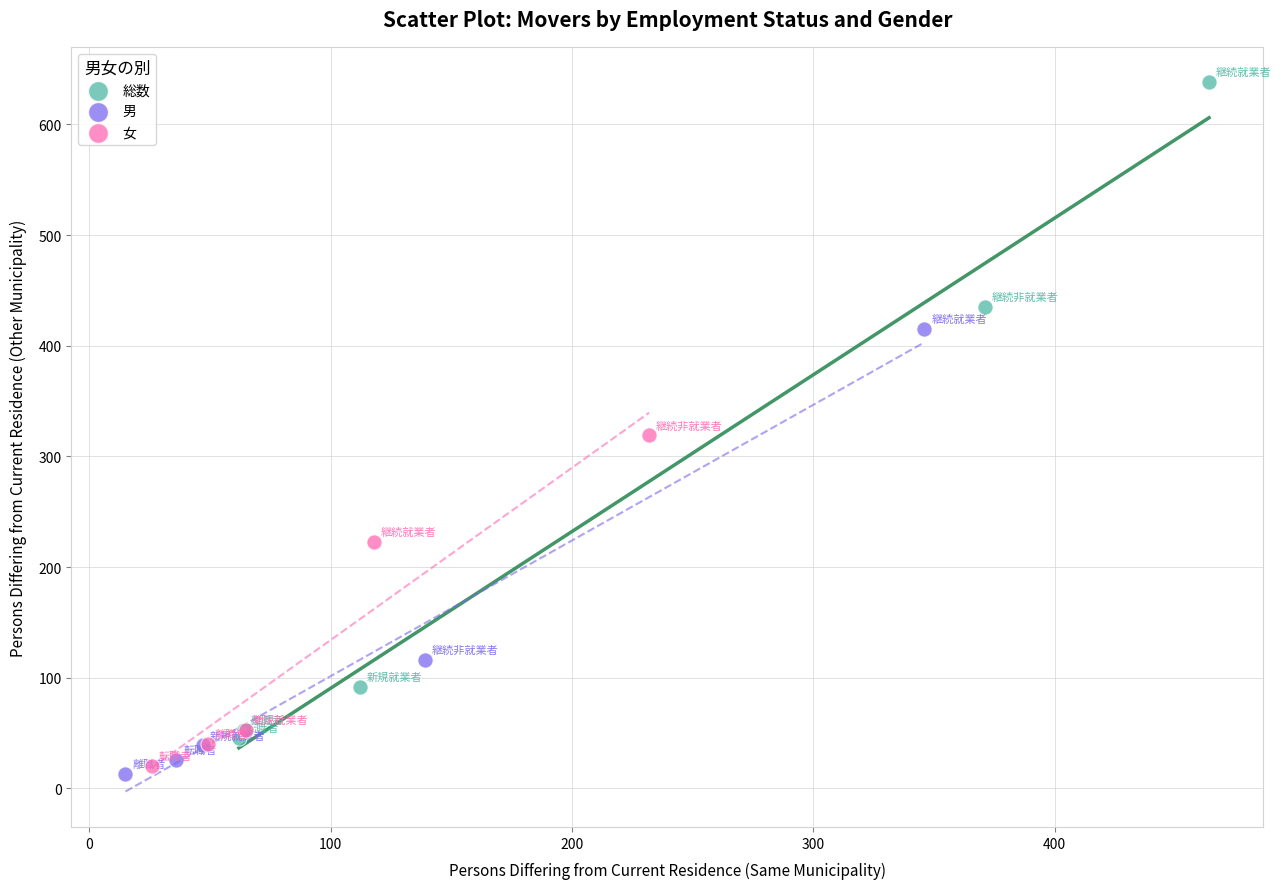

Which series has the largest Y range (max minus min)?

総数